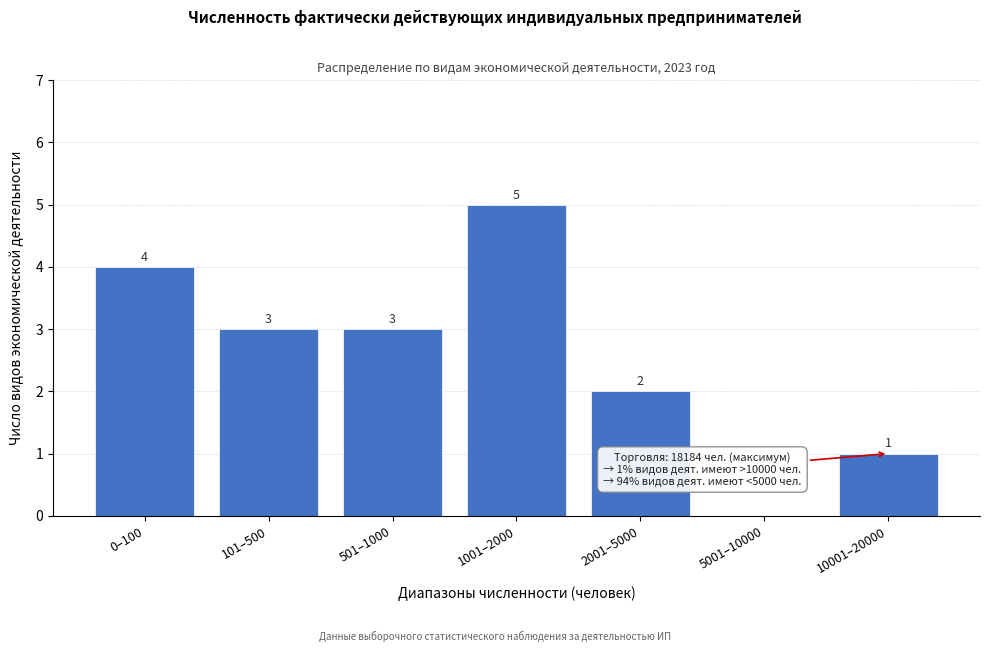

Reading left to right, transcribe all the data shown in this chart.

0–100=4	101–500=3	501–1000=3	1001–2000=5	2001–5000=2	5001–10000=0	10001–20000=1